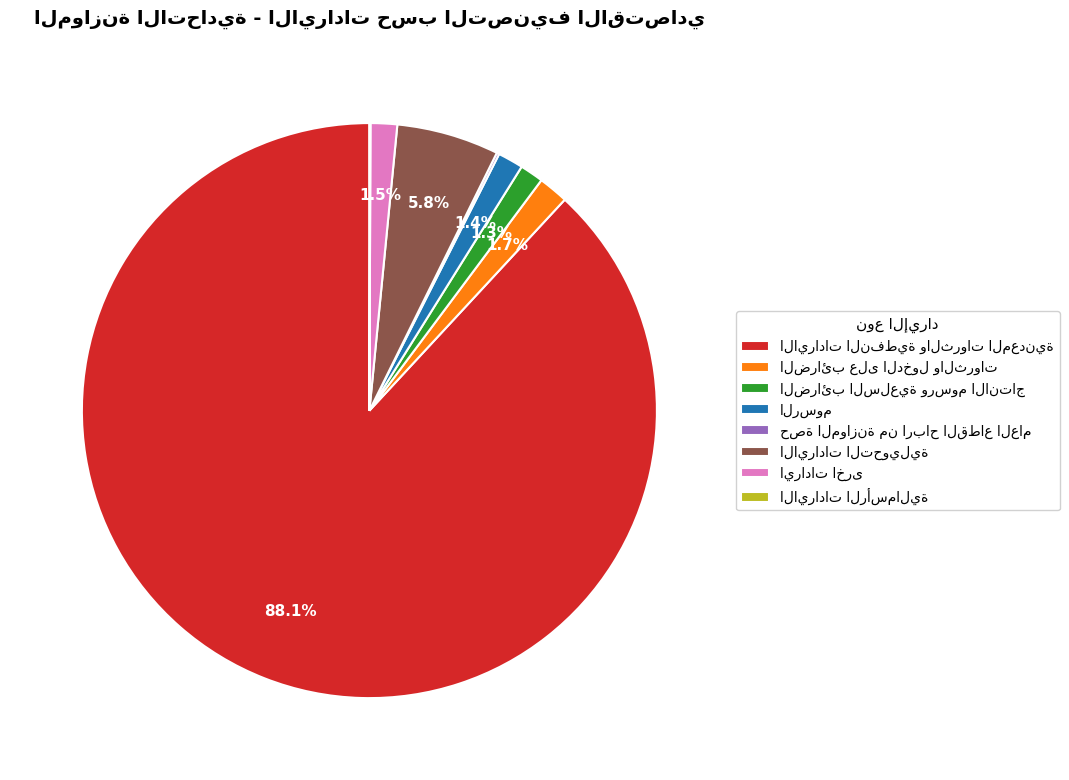

Does any single category account for the majority?

Yes